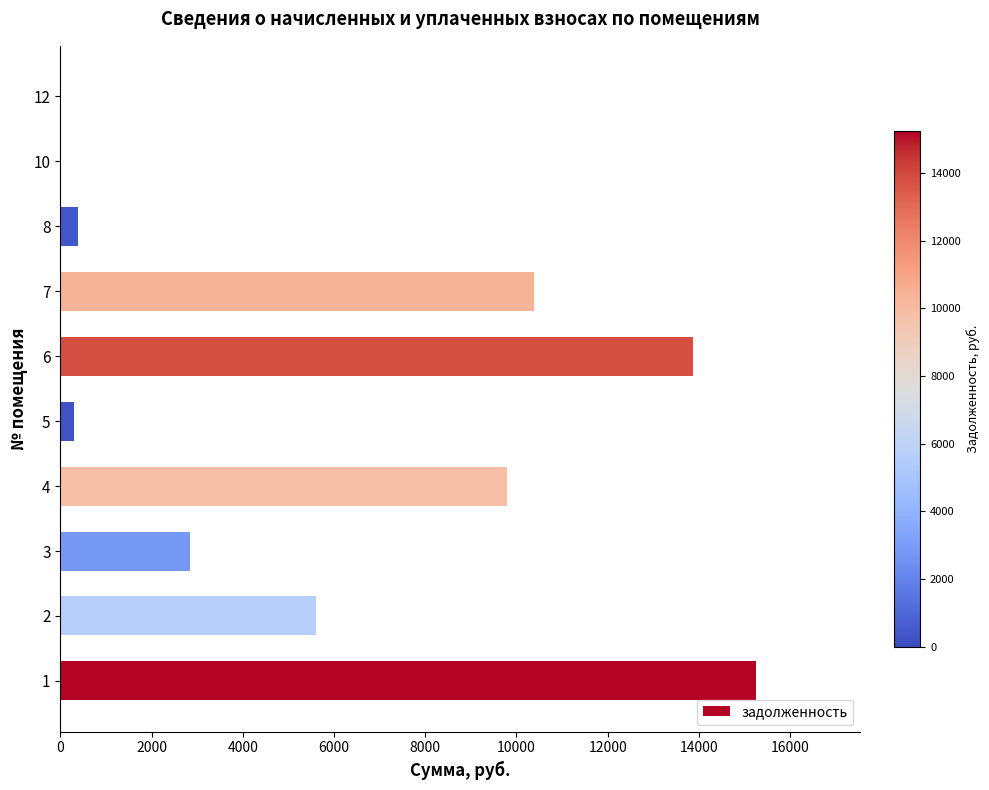

Approximately how many times larger is the value at 1 compared to 2?

2.7